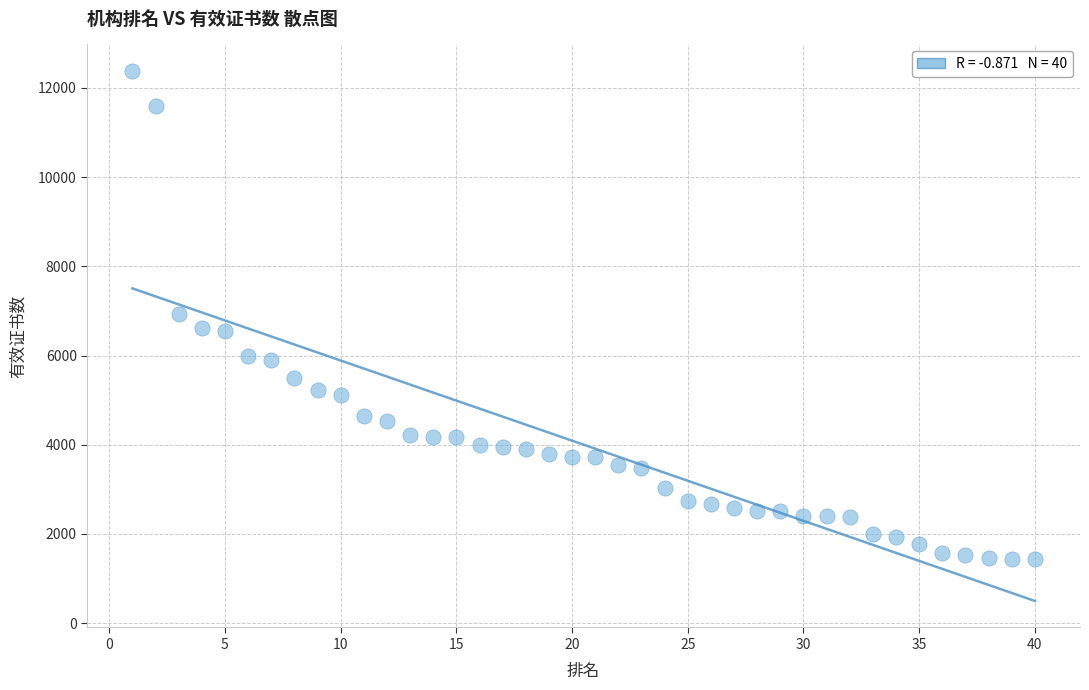

What is the range of X values (max minus min)?

39